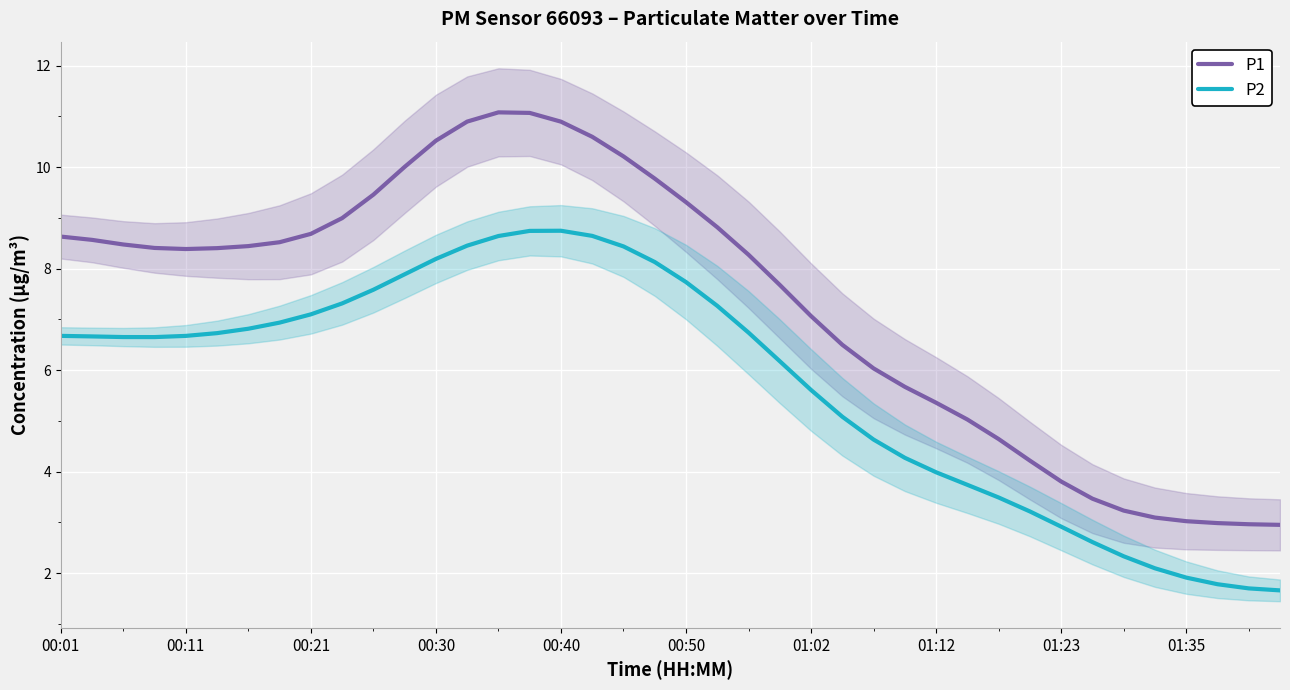

The value of P1 at 01:35 is 3.0. True or false?

True